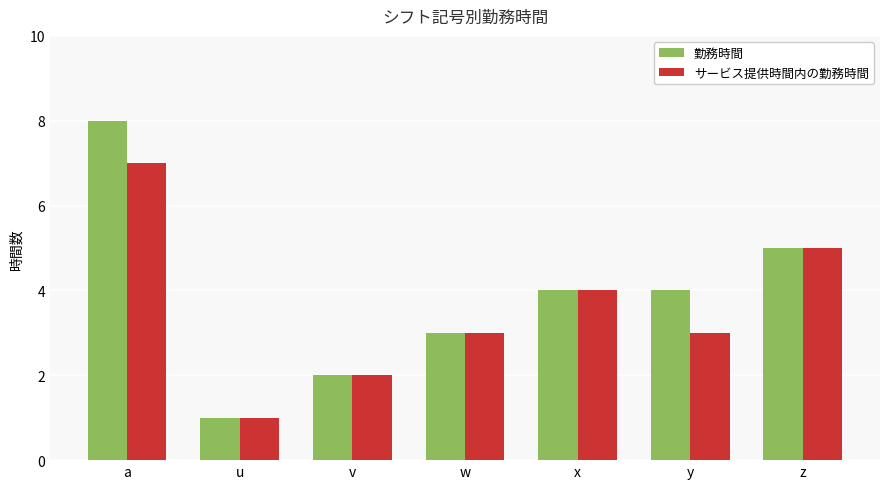

The value of 勤務時間 at z is 5. True or false?

True